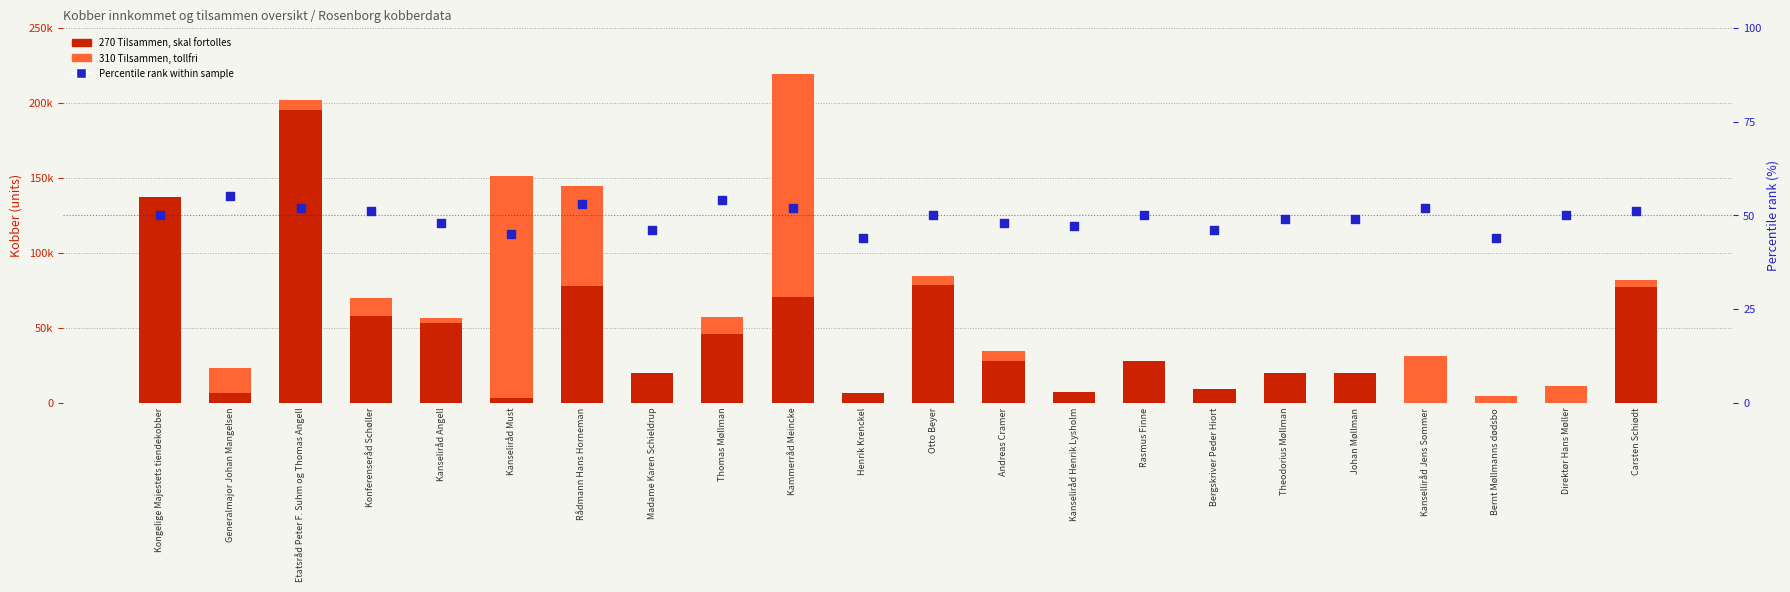

What are all the series names shown in the legend?

270 Tilsammen, skal fortolles, 310 Tilsammen, tollfri, Percentile rank within sample